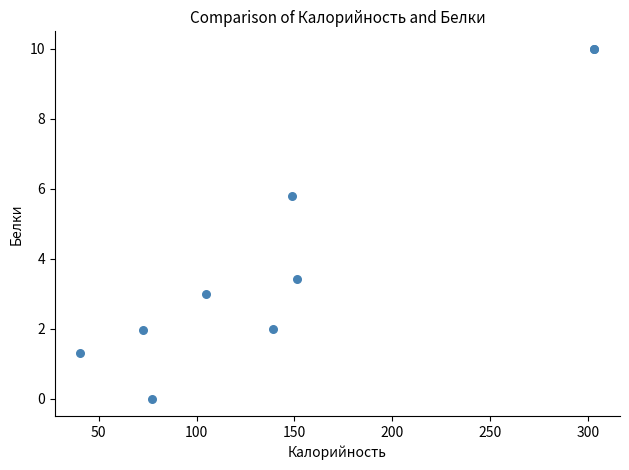

What Y value in the scatter plot is closest to 5?

5.8